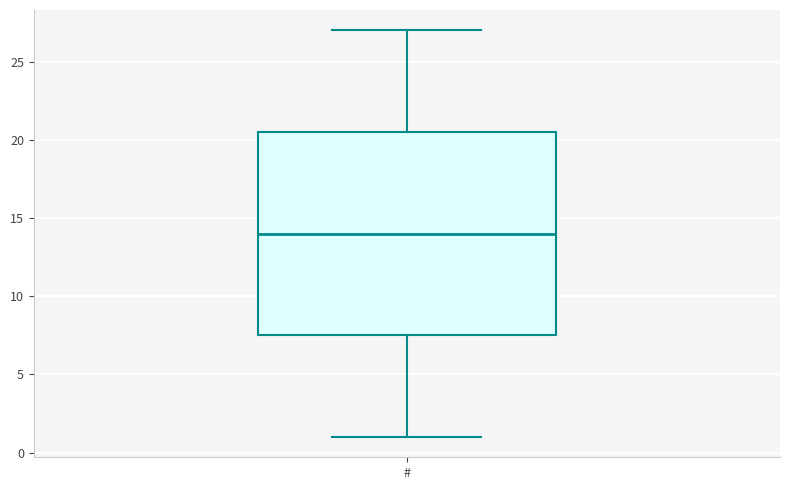

Read this box plot against the y-axis: the position of the median line, the range covered by the box, and the ends of both whiskers. The values are not printed on the chart, so give them approximately, as read against the axis.

median 14.0, box 7.5 to 20.5, whiskers 1.0 to 27.0